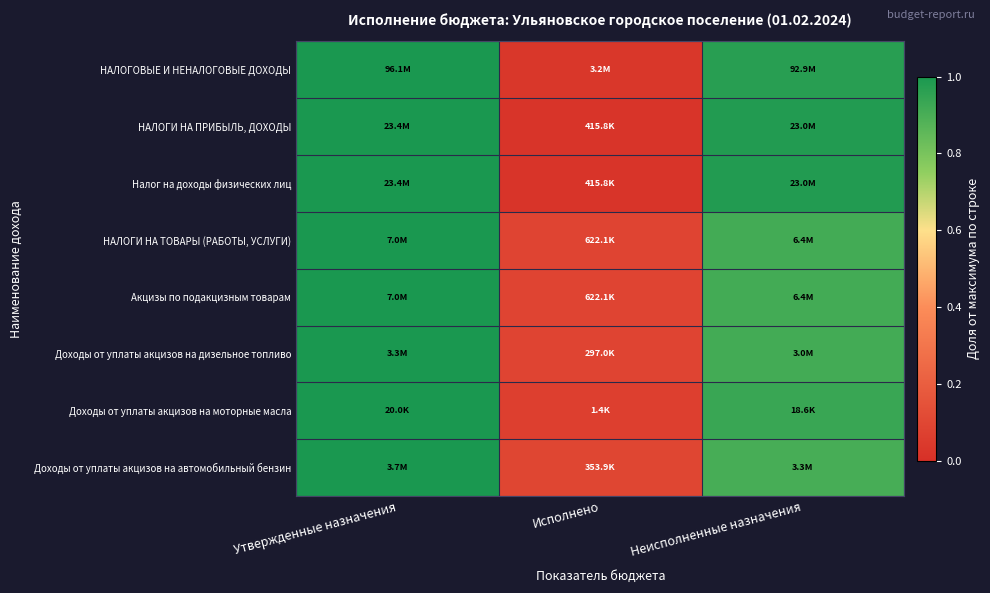

How many data points does each series have?

3